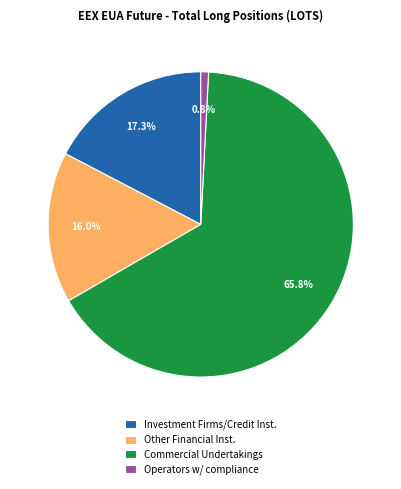

Which category has the smallest portion of the pie?

Operators w/ compliance